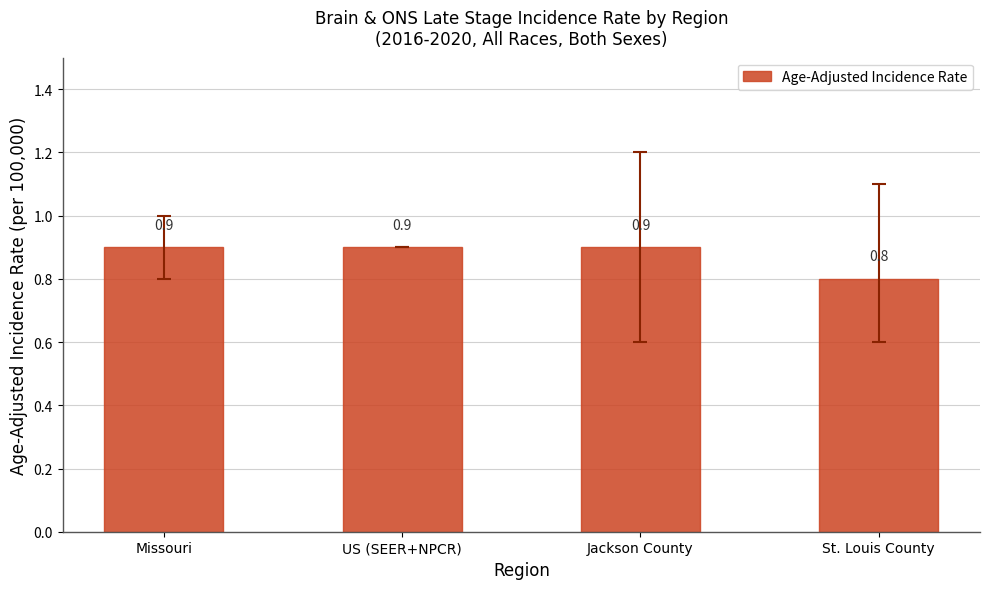

The value at US (SEER+NPCR) is 1.3. True or false?

False